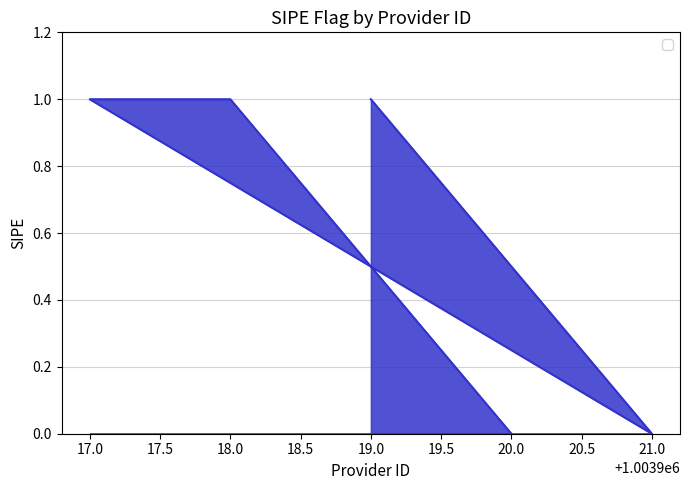

Does the chart have visible grid lines?

Yes